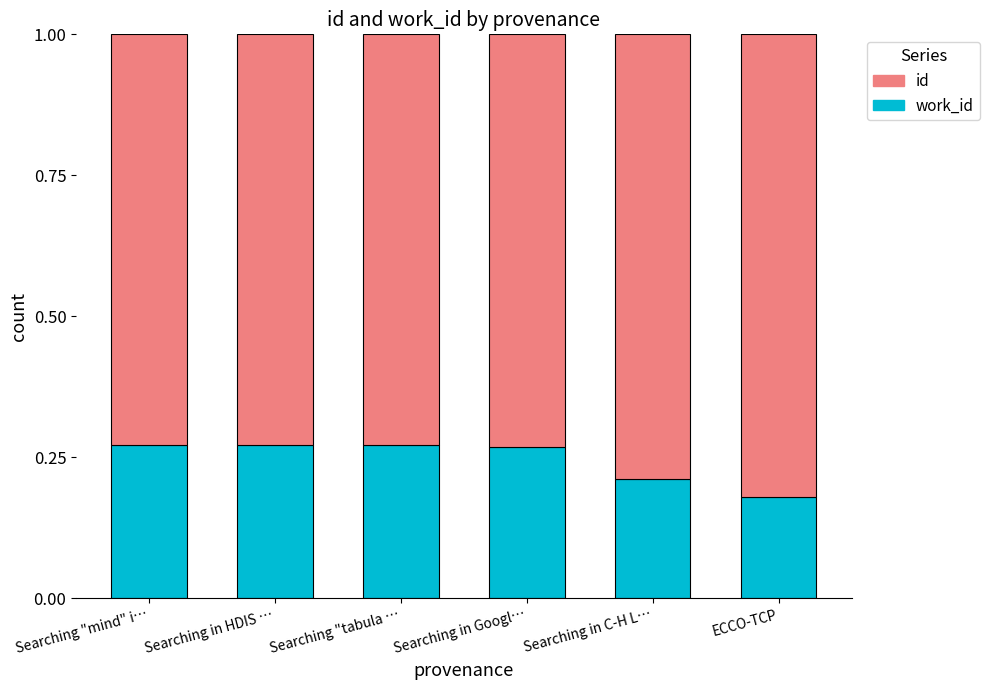

What is the total value across all series at Searching in C-H L…?

1.0